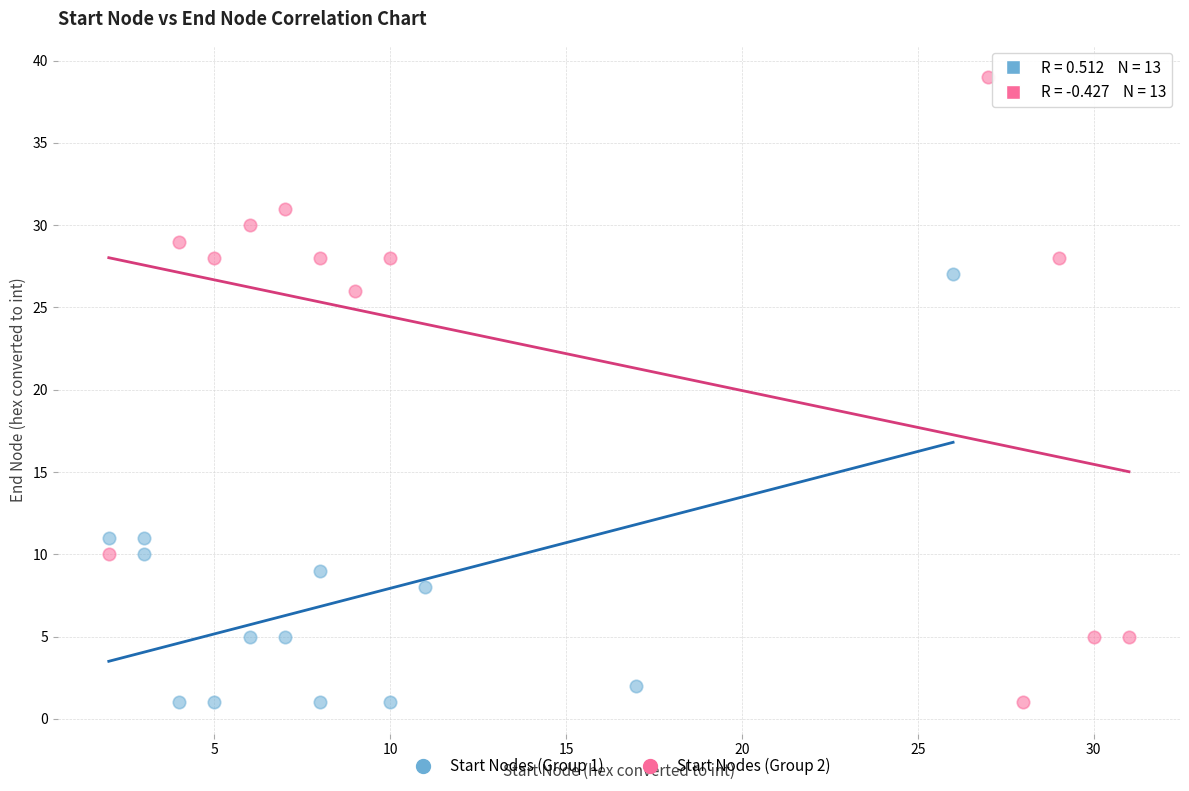

Which series contains the highest Y value?

Start Nodes (Group 2)